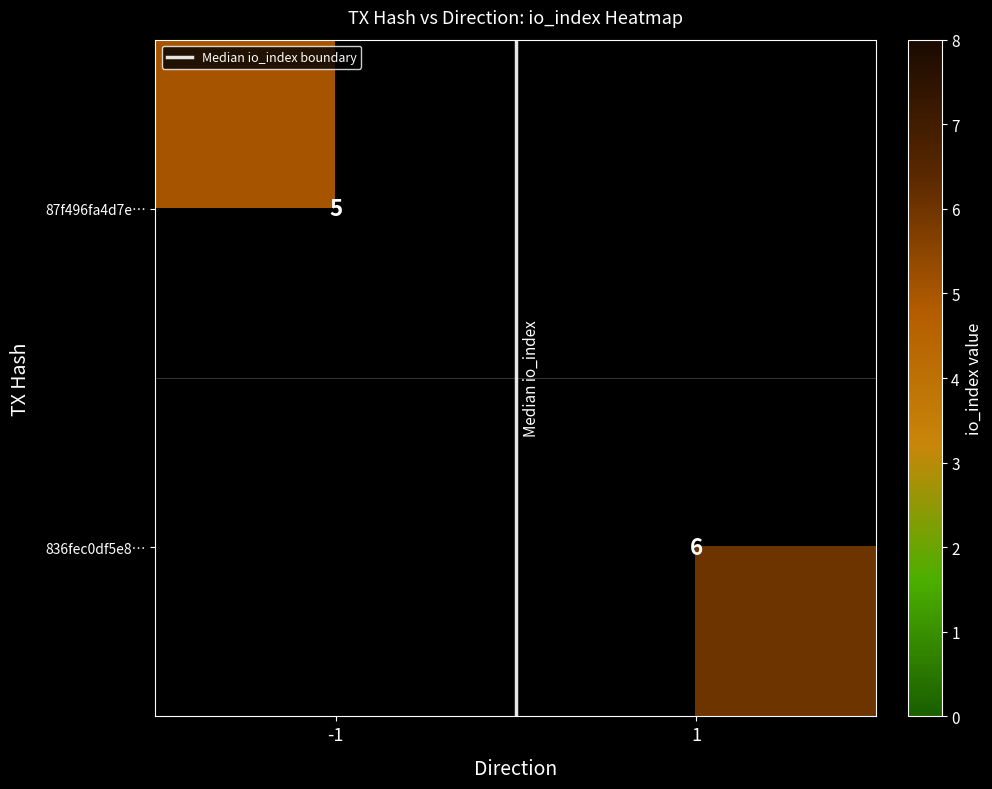

Count the Median io_index boundary values in the range 0 to 1.

2